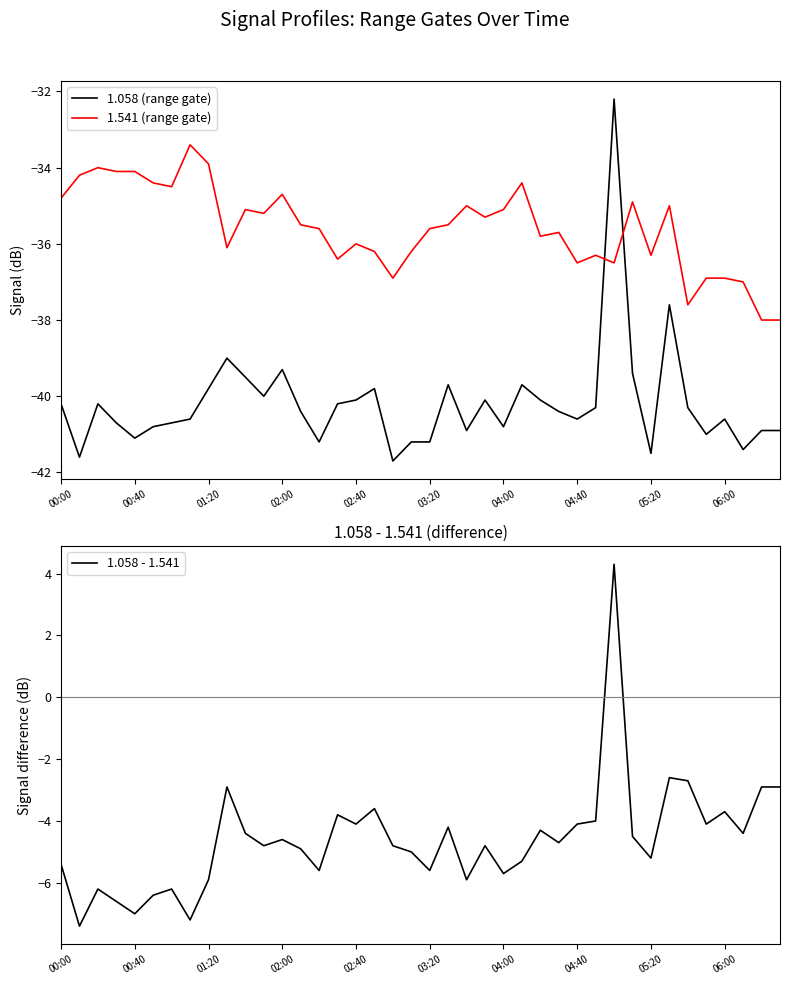

What is the difference between the maximum and second lowest values in the 1.058 (range gate) series?

9.4